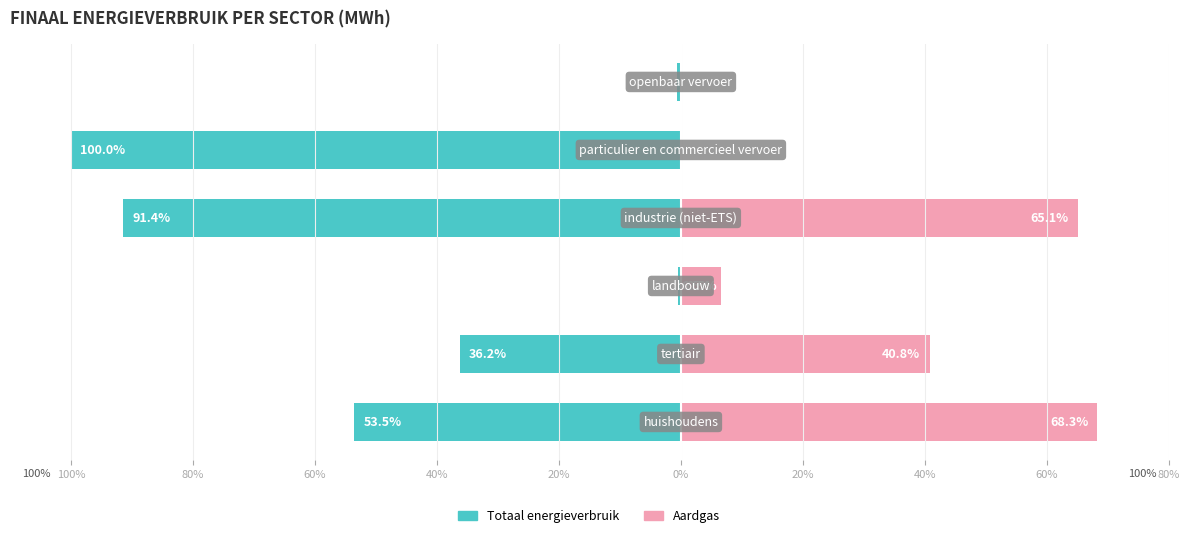

What position from the right is 60%?

4